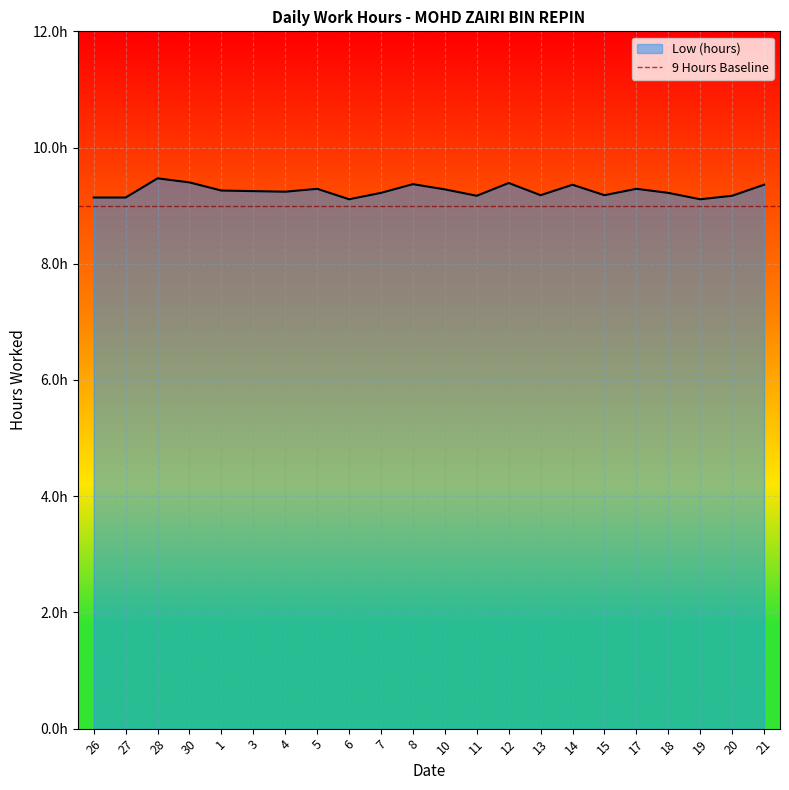

True or false: there are more than 0 points higher than both neighbors.

True